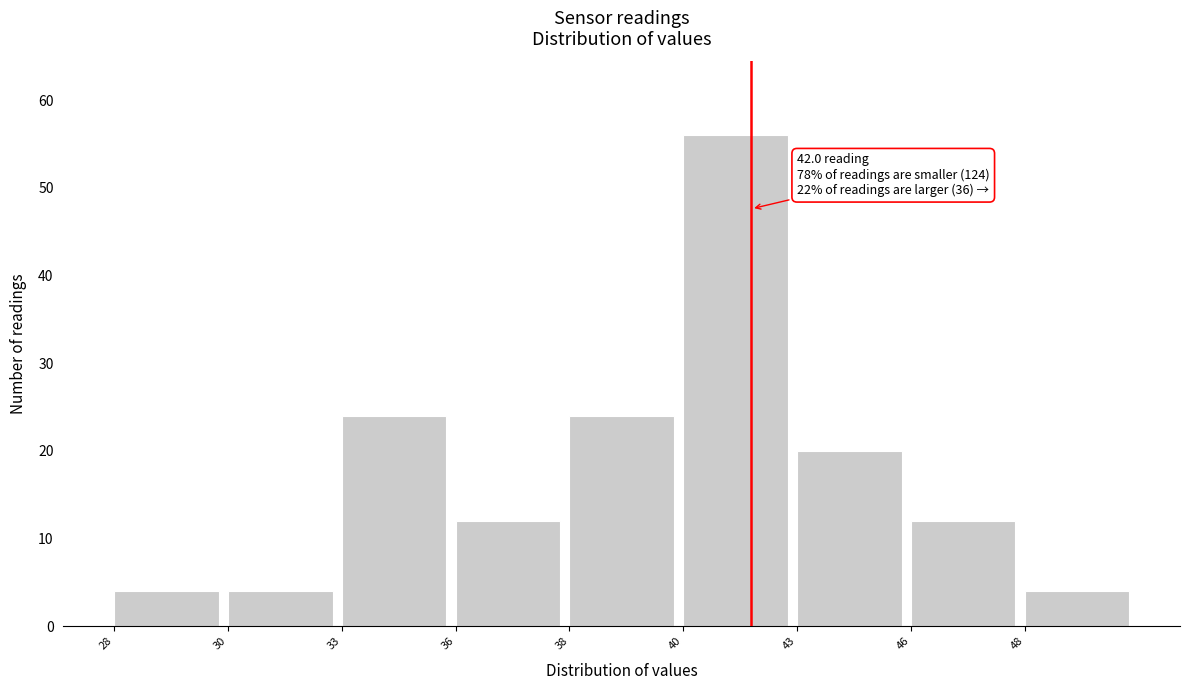

Reading left to right, extract all data points from this chart.

4	4	24	12	24	56	20	12	4